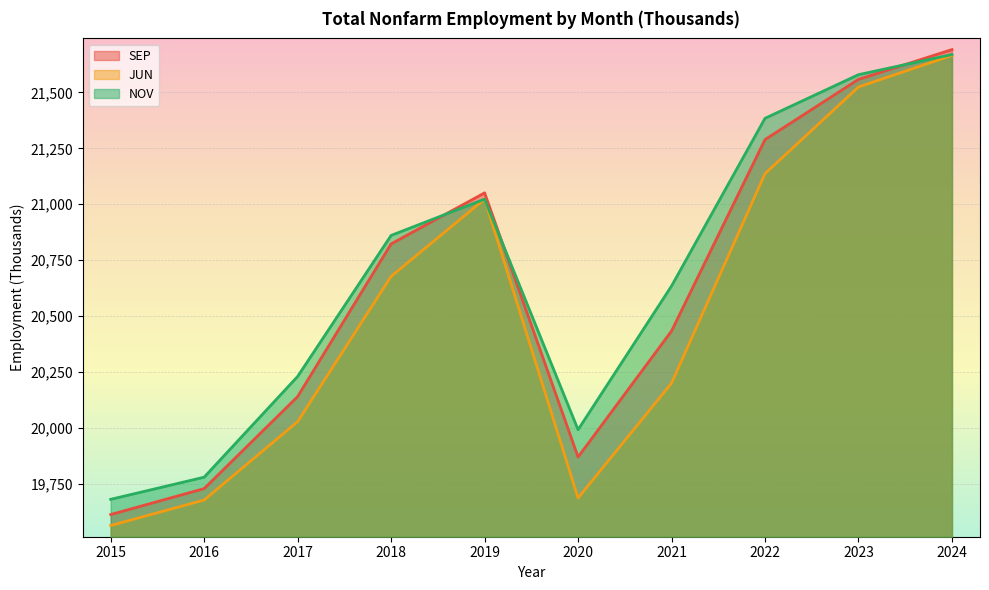

How many values in the JUN series are below 20678?

5